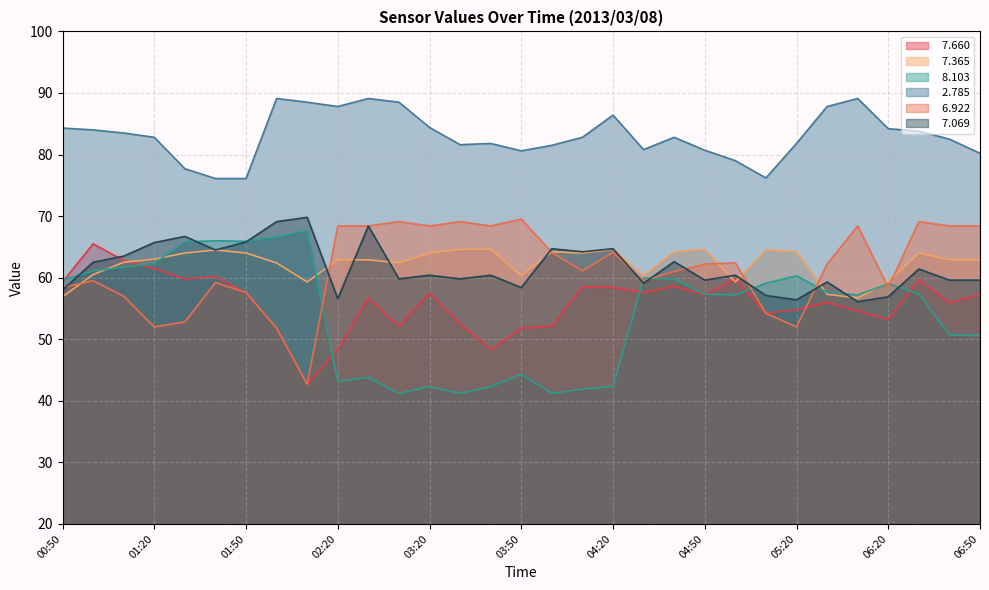

True or false:   2.785 has more than 2 interior local peaks.

True